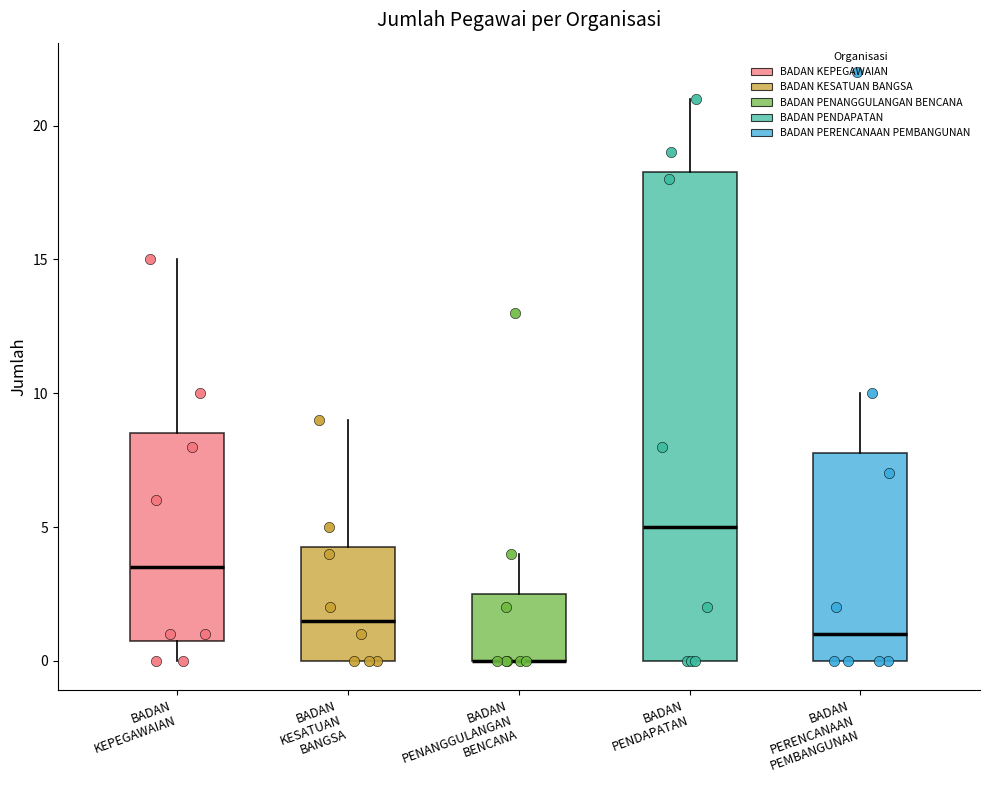

Reading left to right, read every box against the y-axis: the position of its median line, the range the box covers, and the ends of its whiskers. The values are not printed on the chart, so give them approximately, as read against the axis.

BADAN KEPEGAWAIAN: median 3.5, box 1.0 to 8.5, whiskers 0.0 to 15.0
BADAN KESATUAN BANGSA: median 1.5, box 0.0 to 4.5, whiskers 0.0 to 9.0
BADAN PENANGGULANGAN BENCANA: median 0.0 (drawn on the box's lower edge), box 0.0 to 2.5, whiskers 0.0 to 4.0
BADAN PENDAPATAN: median 5.0, box 0.0 to 18.5, whiskers 0.0 to 21.0
BADAN PERENCANAAN PEMBANGUNAN: median 1.0, box 0.0 to 8.0, whiskers 0.0 to 10.0